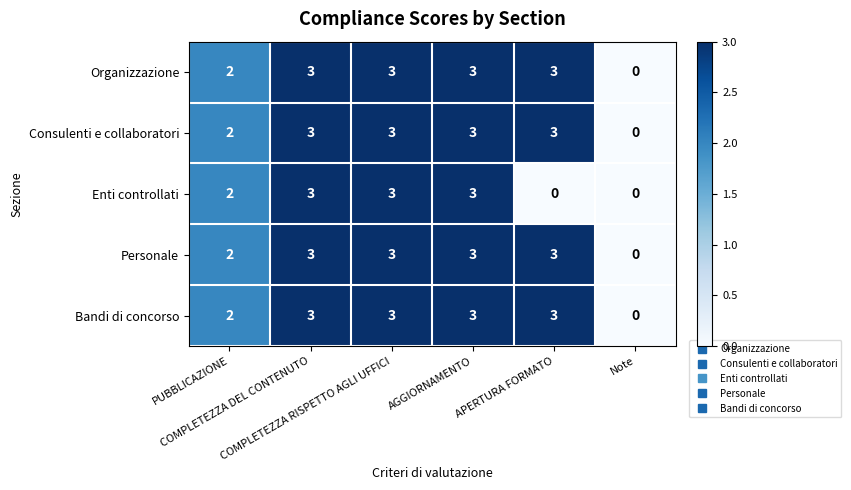

What is the sum of all Bandi di concorso values?

14